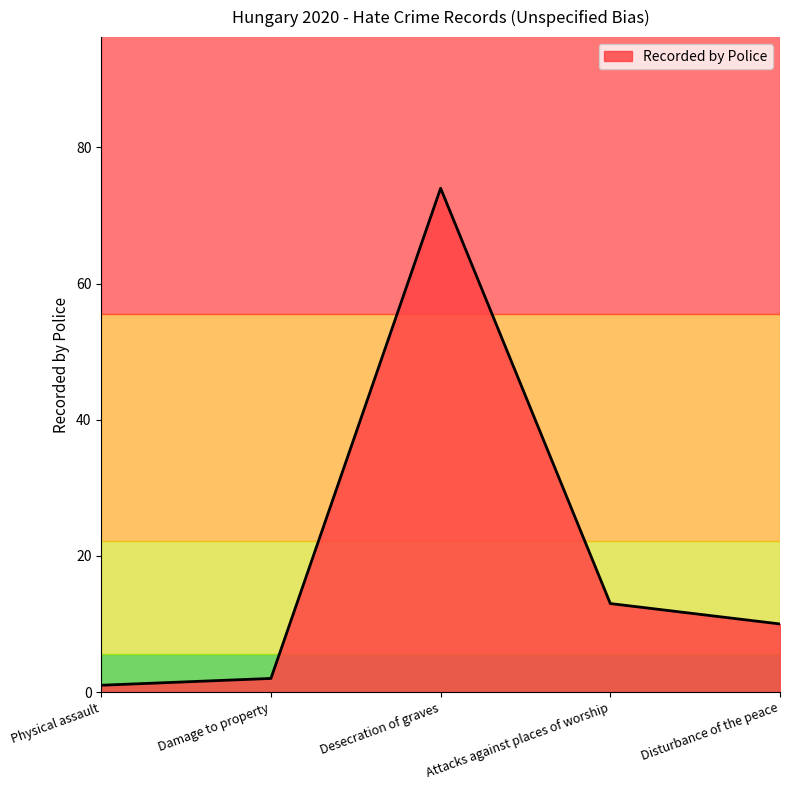

Count the number of categories in the chart.

5